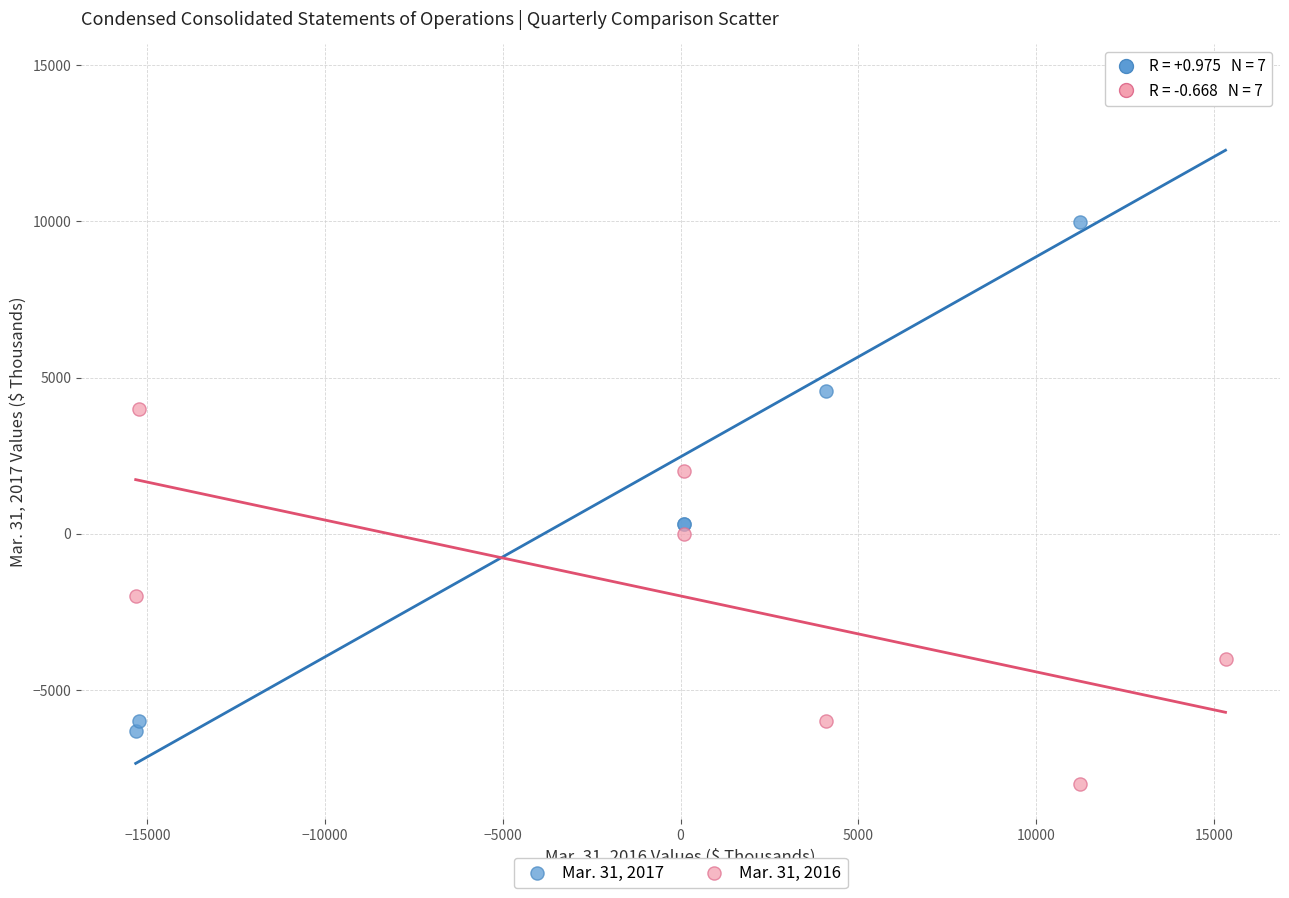

What are all the series names shown in the legend?

Mar. 31, 2017, Mar. 31, 2016